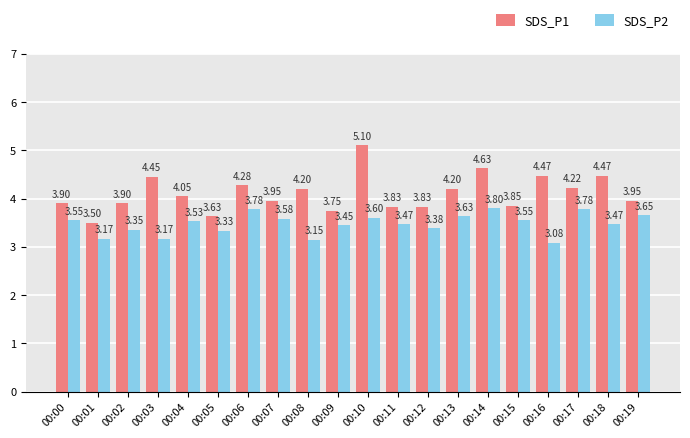

Rank the series by their average value, from lowest to highest.

SDS_P2, SDS_P1